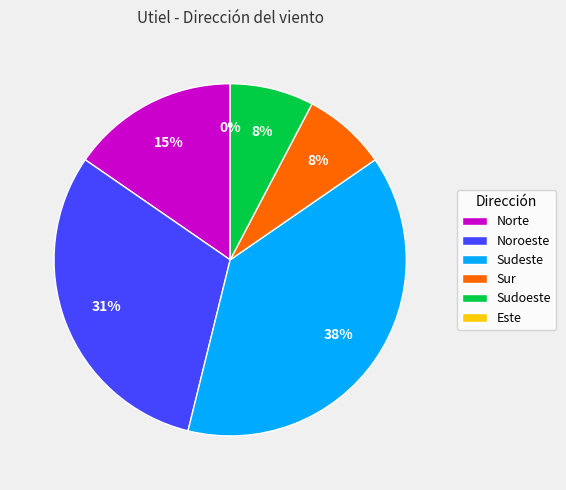

Which has a higher value, Noroeste or Noroeste?

Noroeste